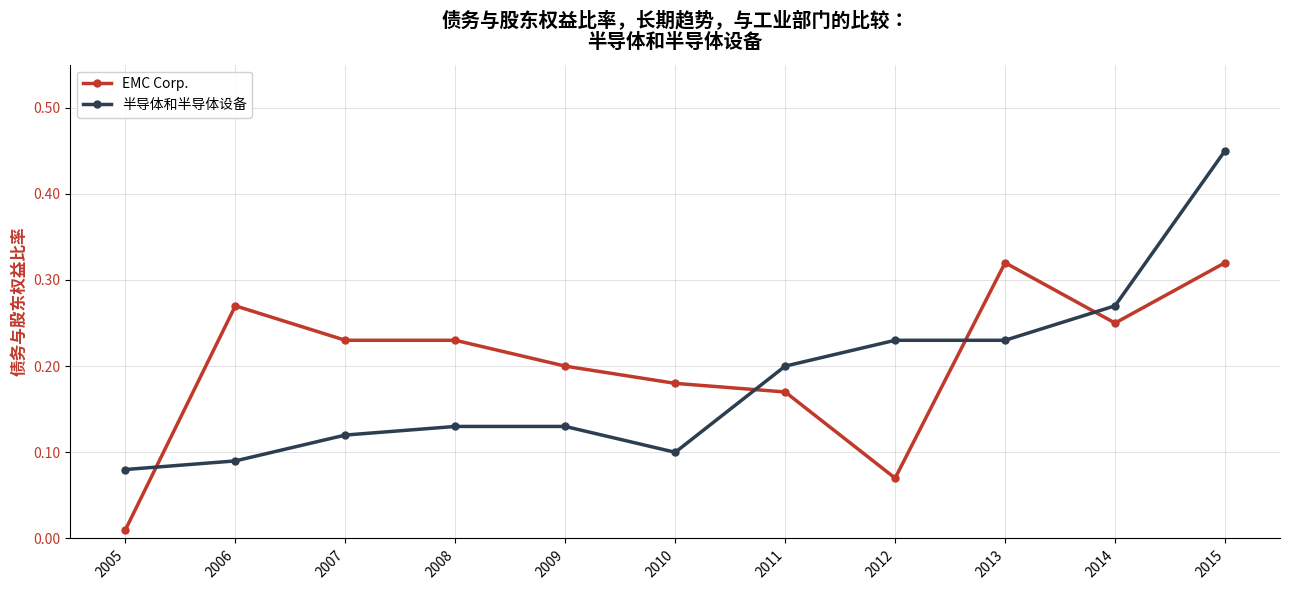

True or false: 半导体和半导体设备 has a value of 0.2 at 2011.

True